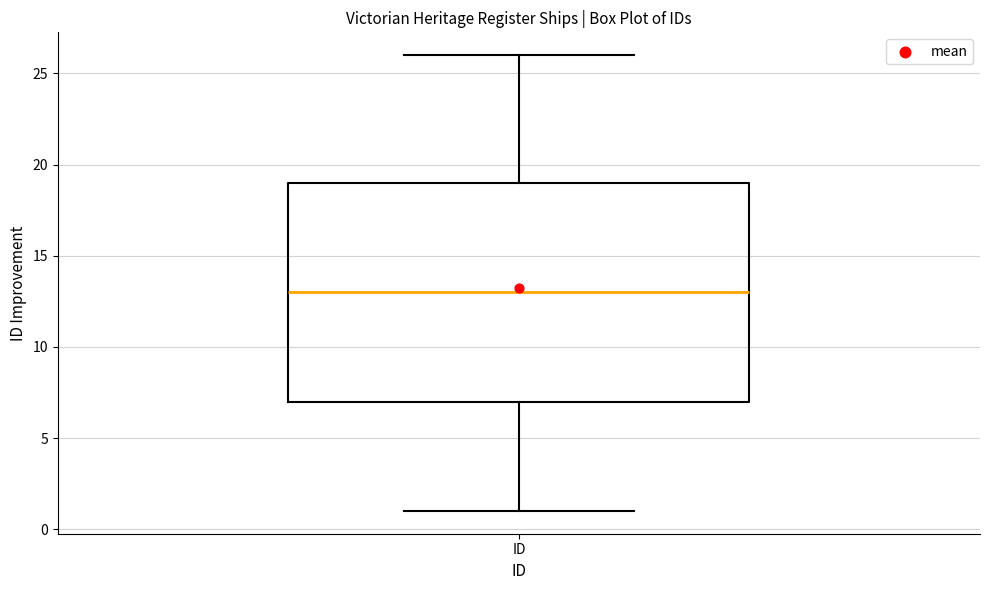

Where does the upper whisker of the box for ID end on the y-axis? The values are not printed on the chart, so give them approximately, as read against the axis.

26